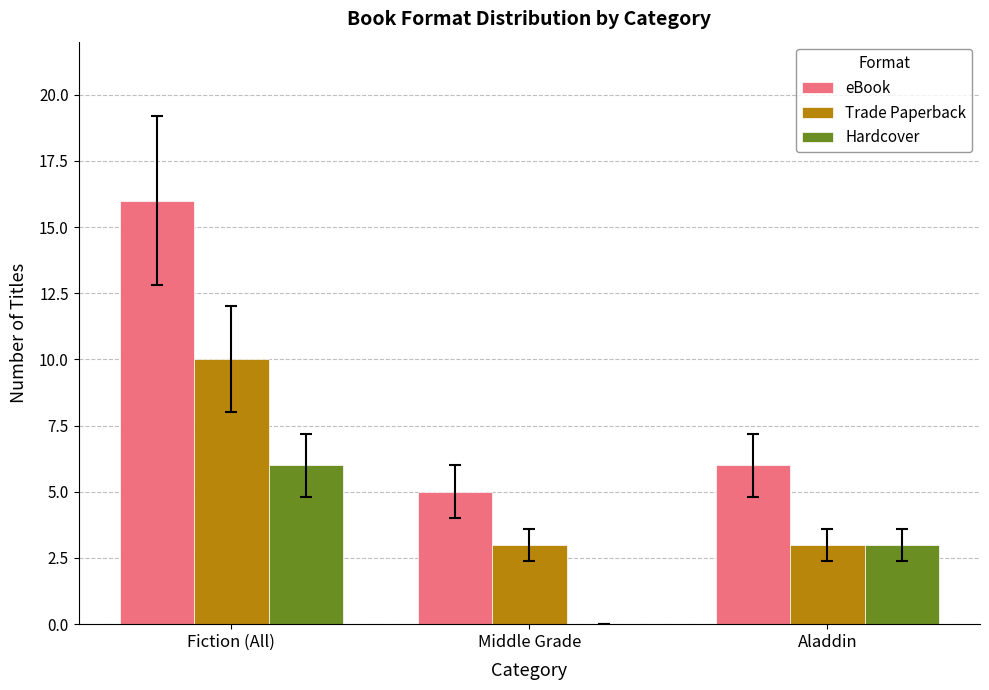

At which label does Hardcover reach its peak?

Fiction (All)